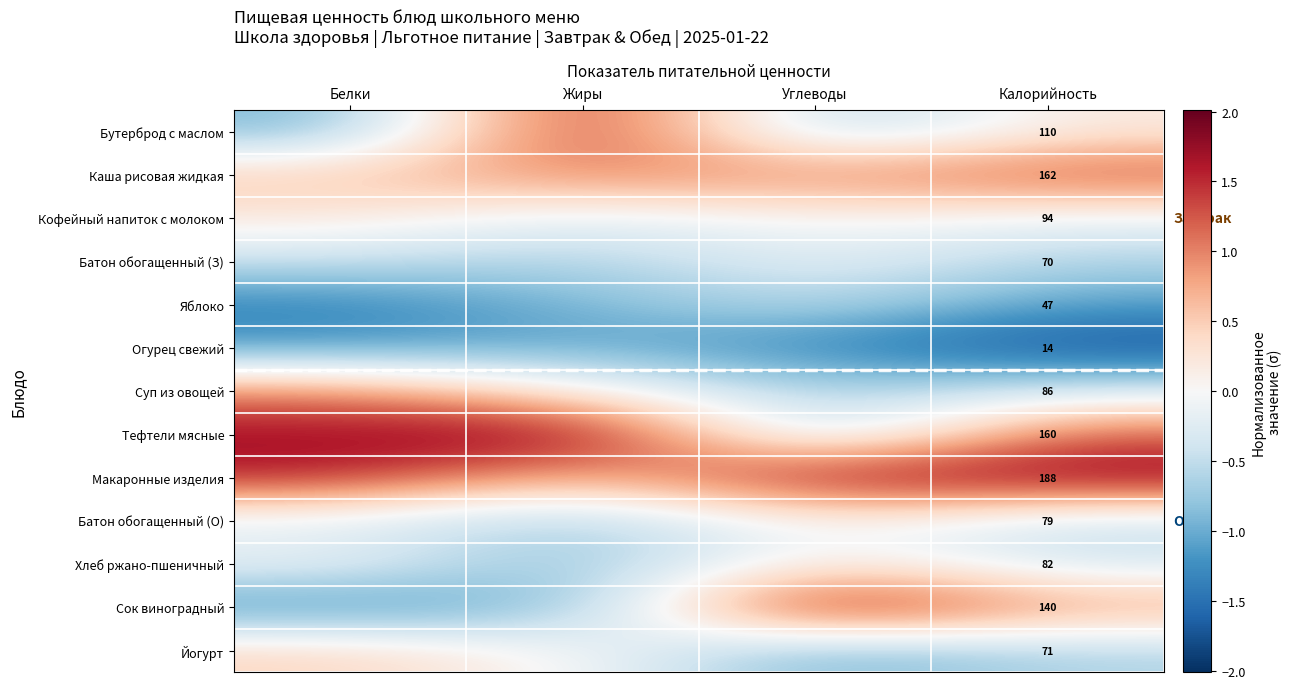

At Калорийность, list the series in order from smallest to largest.

Огурец свежий, Яблоко, Батон обогащенный (З), Йогурт, Батон обогащенный (О), Хлеб ржано-пшеничный, Суп из овощей, Кофейный напиток с молоком, Бутерброд с маслом, Сок виноградный, Тефтели мясные, Каша рисовая жидкая, Макаронные изделия